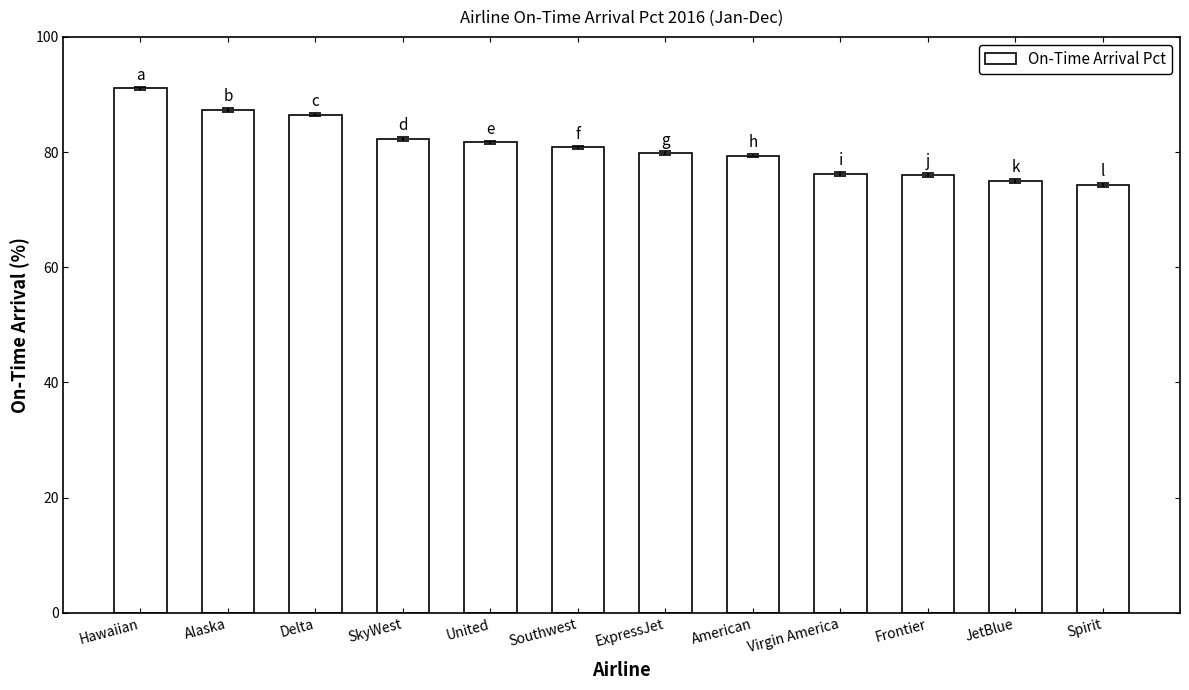

Approximately how many times larger is the value at American compared to ExpressJet?

1.0